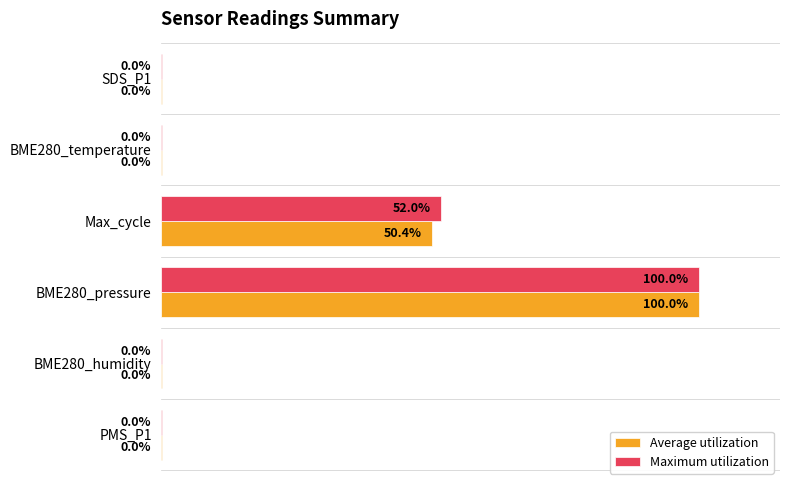

Which category has the highest value in the Maximum utilization series?

BME280_pressure